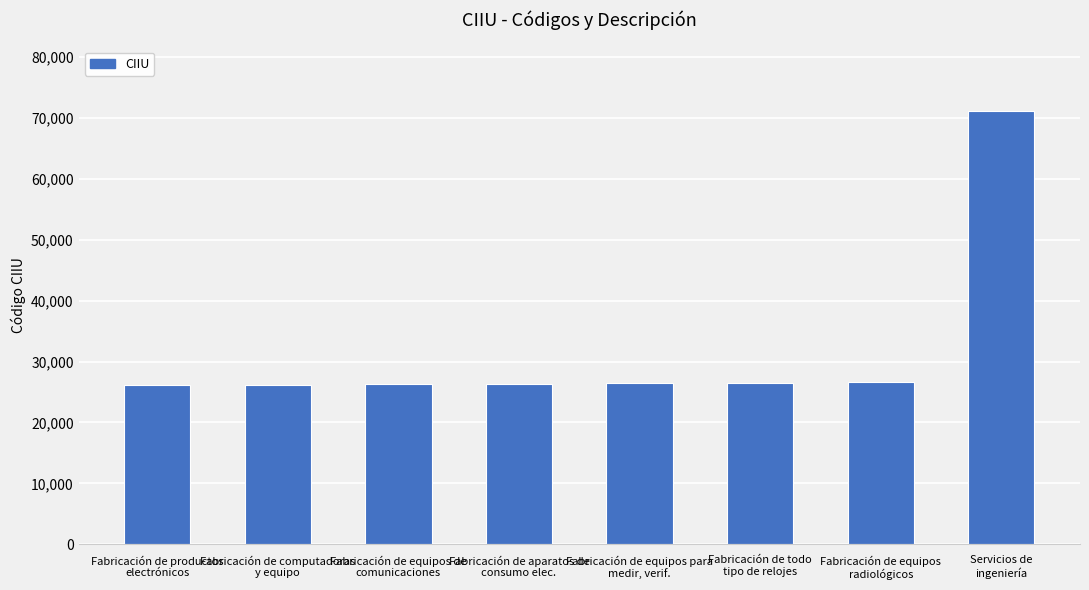

How many categories are shown in the chart?

8